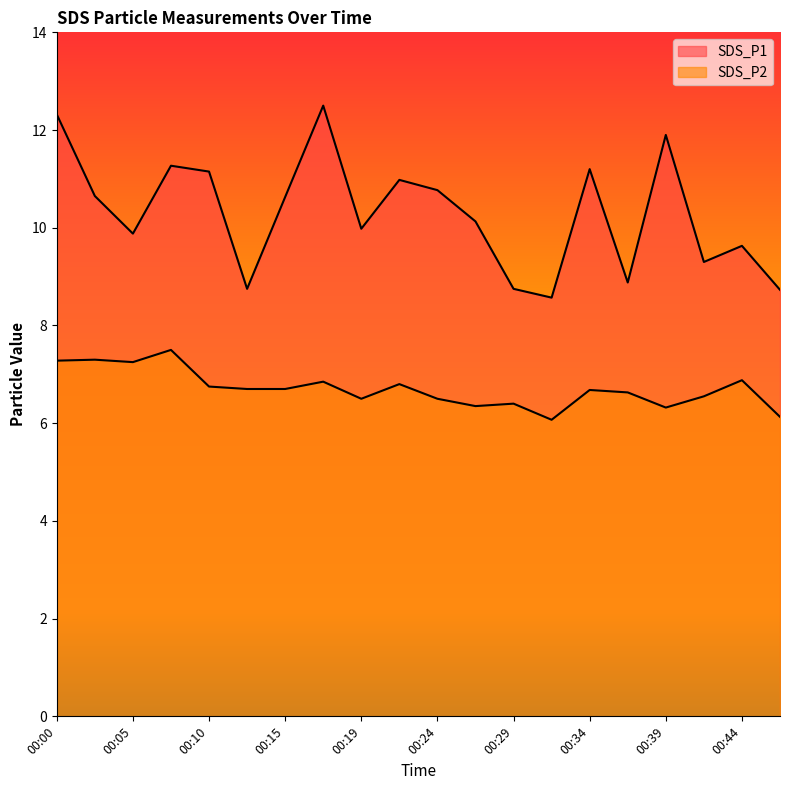

Which series has the largest total across all categories?

SDS_P1